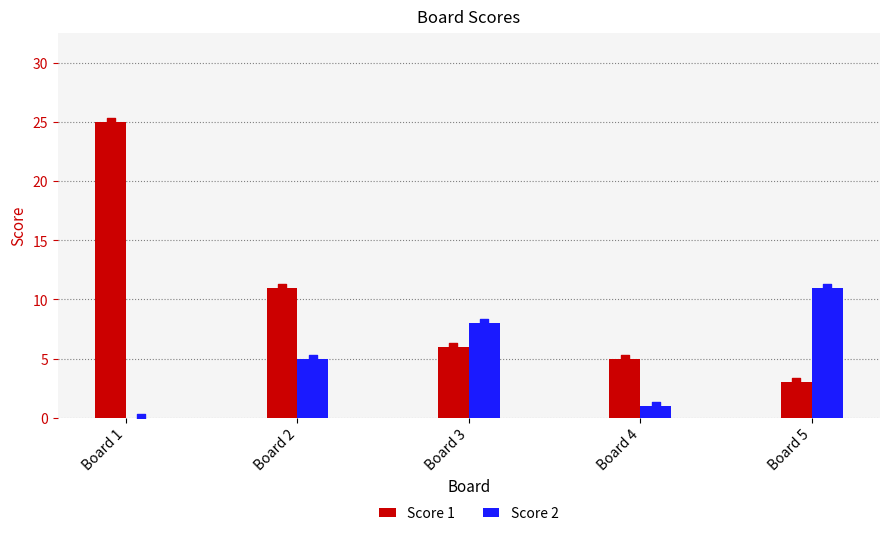

What is the total value across all series at Board 2?

16